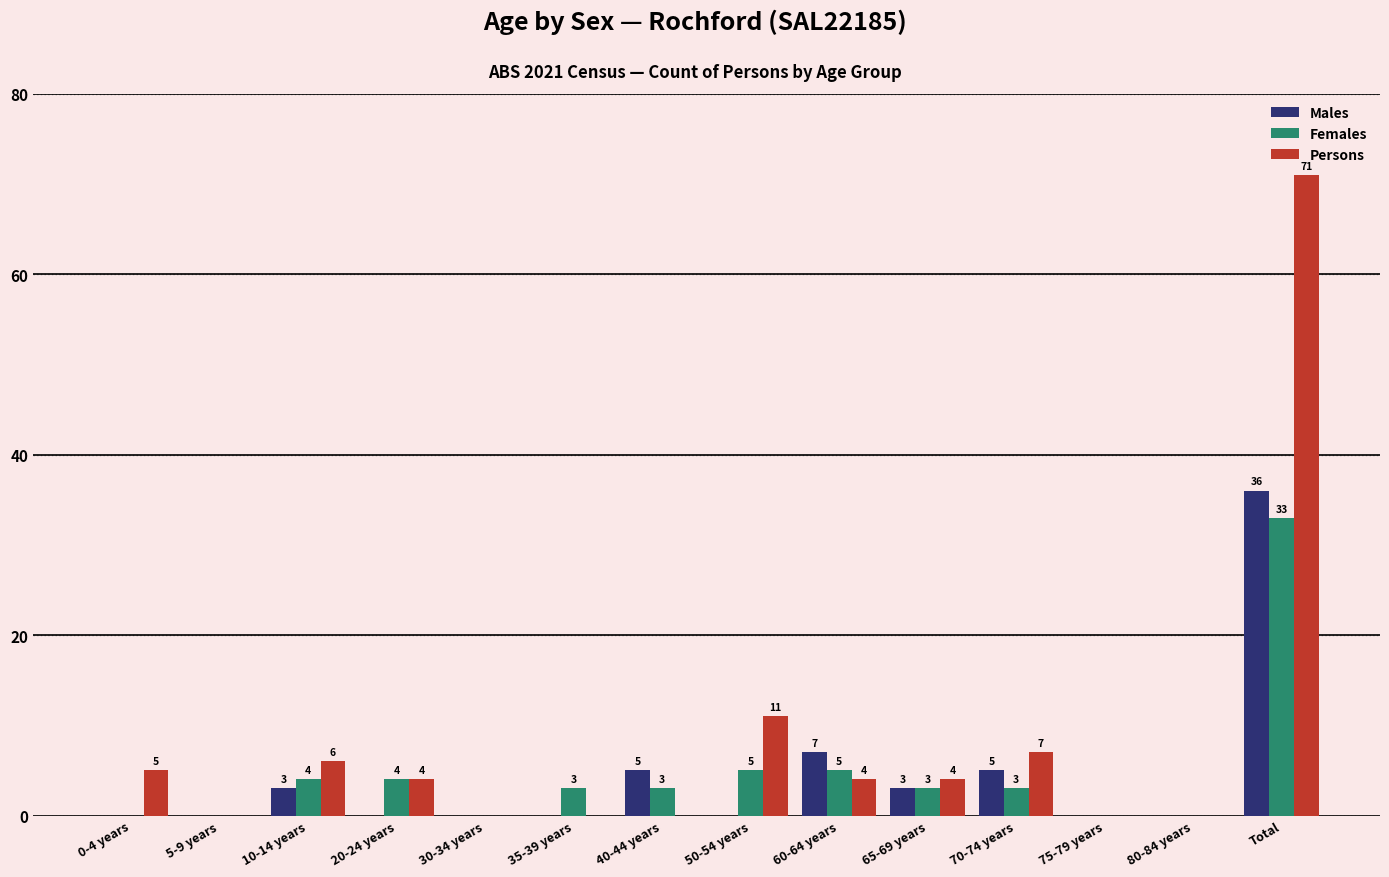

Reading right to left, transcribe all the data shown in this chart.

Males: Total=36	80-84 years=0	75-79 years=0	70-74 years=5	65-69 years=3	60-64 years=7	50-54 years=0	40-44 years=5	35-39 years=0	30-34 years=0	20-24 years=0	10-14 years=3	5-9 years=0	0-4 years=0
Females: Total=33	80-84 years=0	75-79 years=0	70-74 years=3	65-69 years=3	60-64 years=5	50-54 years=5	40-44 years=3	35-39 years=3	30-34 years=0	20-24 years=4	10-14 years=4	5-9 years=0	0-4 years=0
Persons: Total=71	80-84 years=0	75-79 years=0	70-74 years=7	65-69 years=4	60-64 years=4	50-54 years=11	40-44 years=0	35-39 years=0	30-34 years=0	20-24 years=4	10-14 years=6	5-9 years=0	0-4 years=5